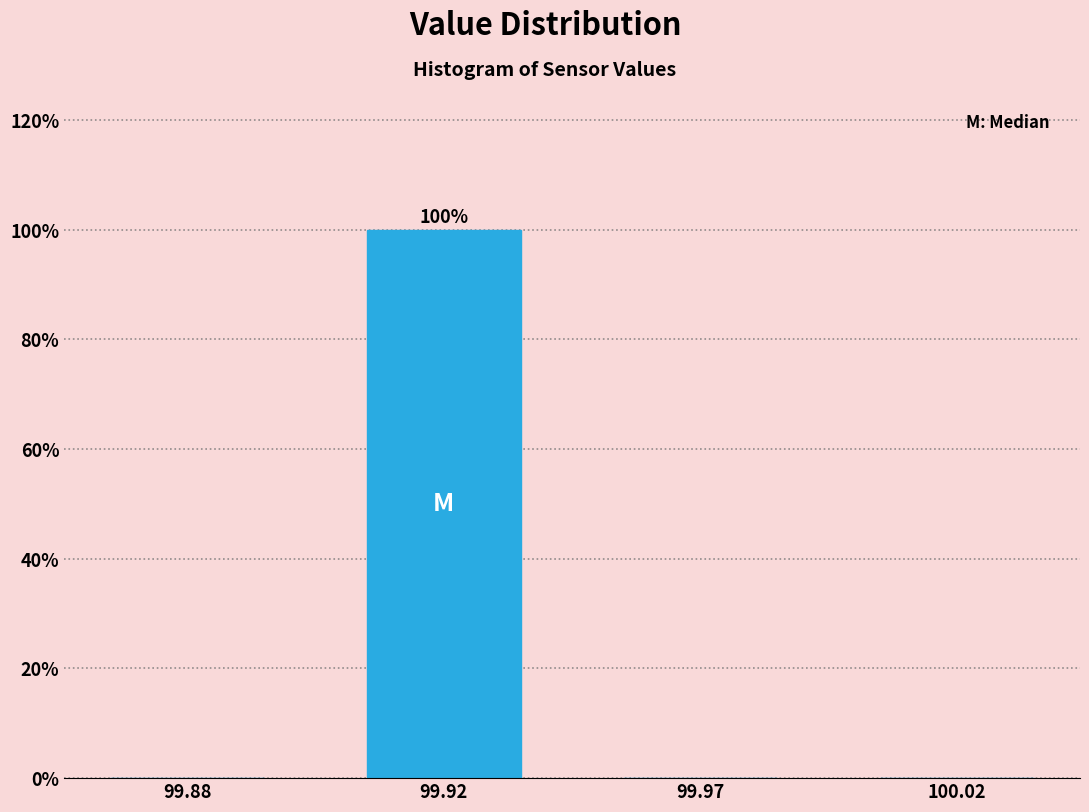

Reading right to left, extract all data points from this chart.

100.02=0	99.97=0	99.92=100	99.88=0